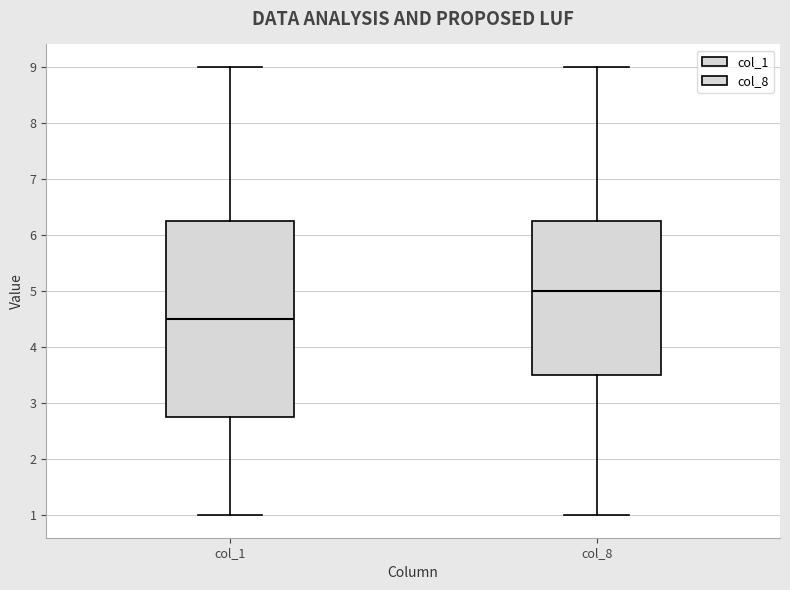

Comparing the boxes themselves (not the whiskers), which one is the tallest?

col_1